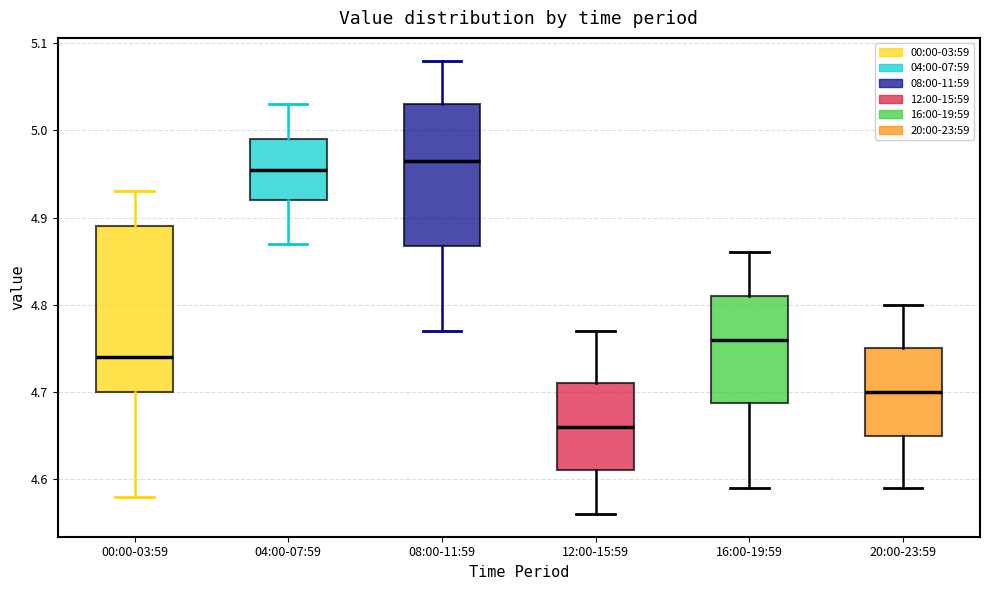

Which box is the tallest, from its lower edge to its upper edge?

00:00-03:59